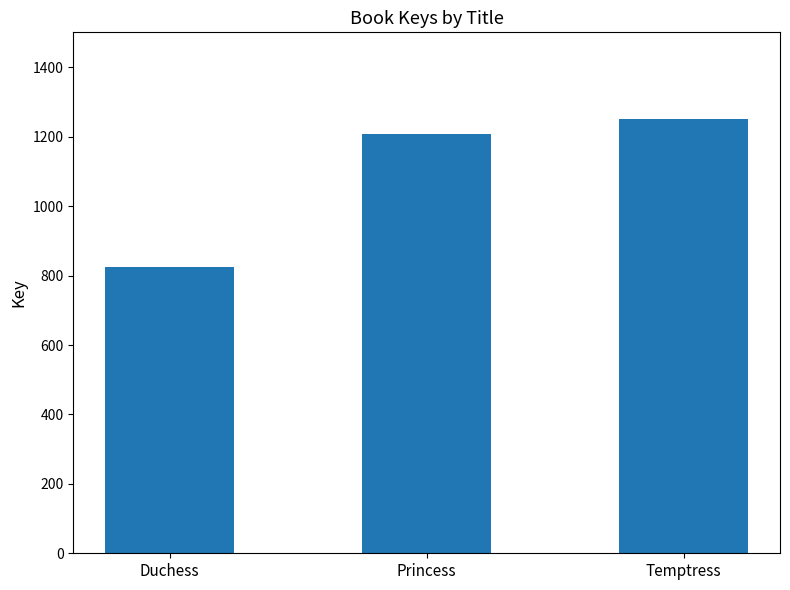

What is the minimum value shown in the chart?

825